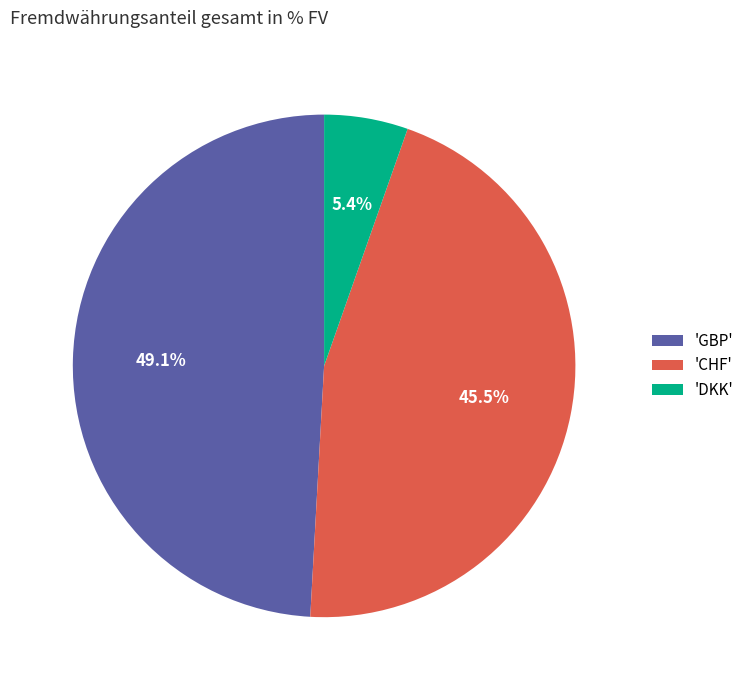

To the nearest percent, what is the difference between the largest and smallest slice percentages?

44%